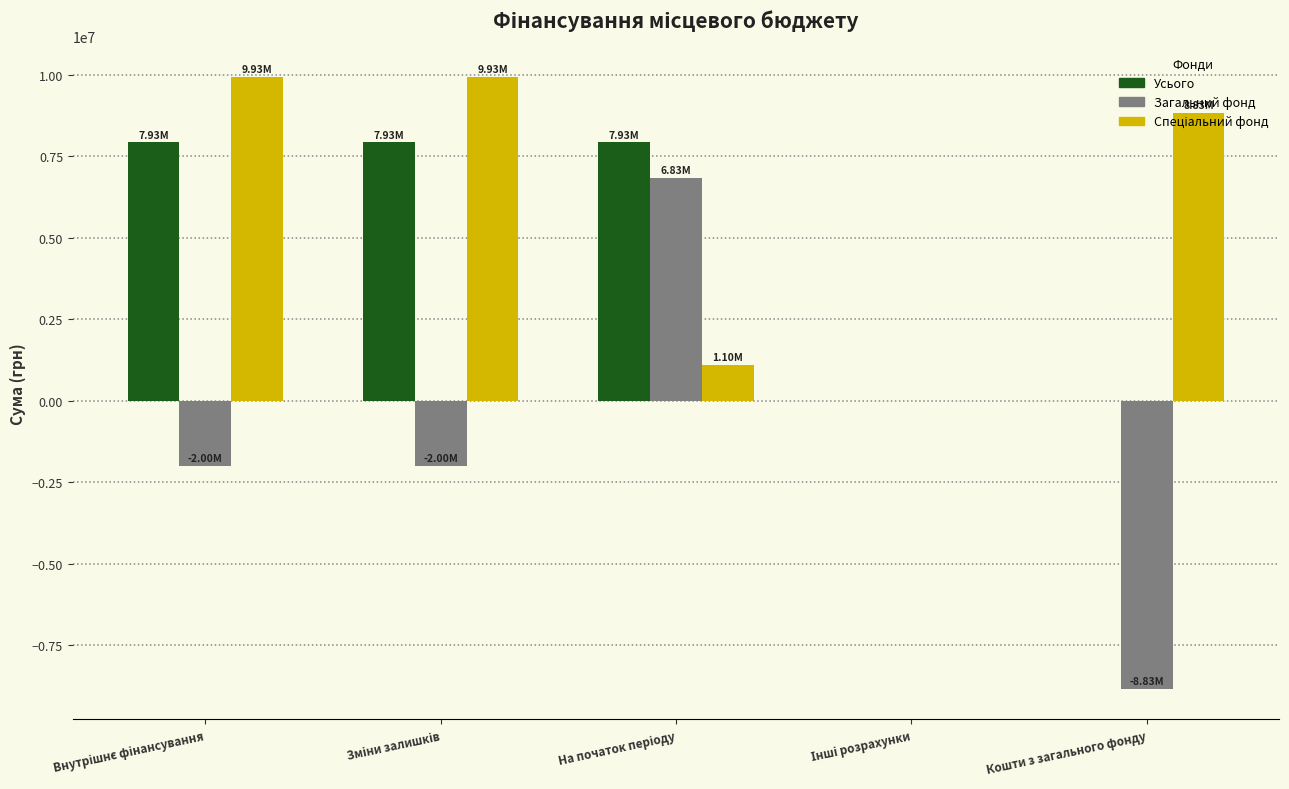

How many groups of bars are there?

5